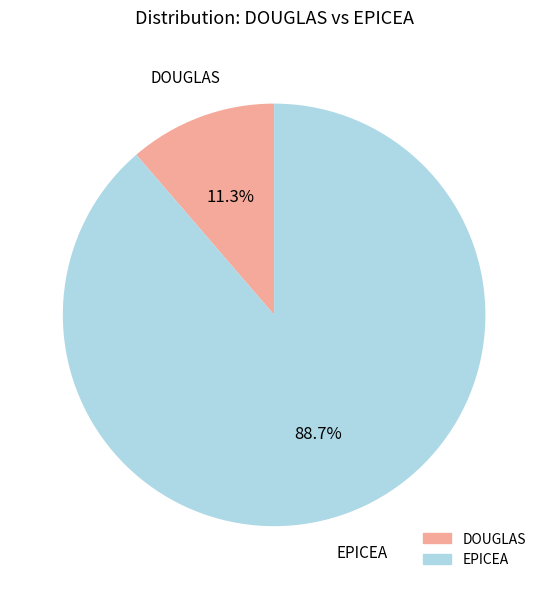

Is there any slice that represents more than half of the pie?

Yes